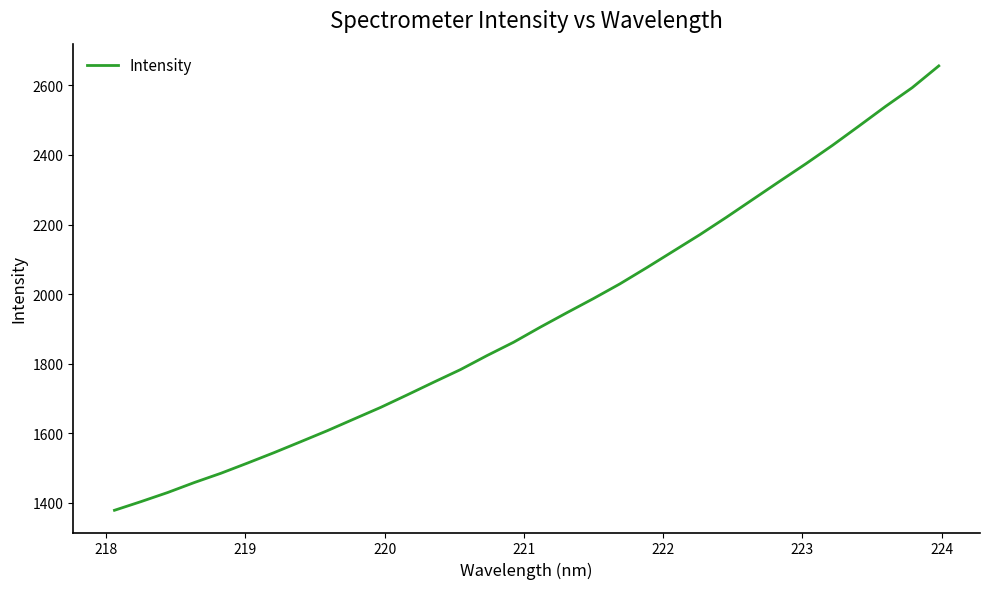

What is the smallest value displayed?

1378.6